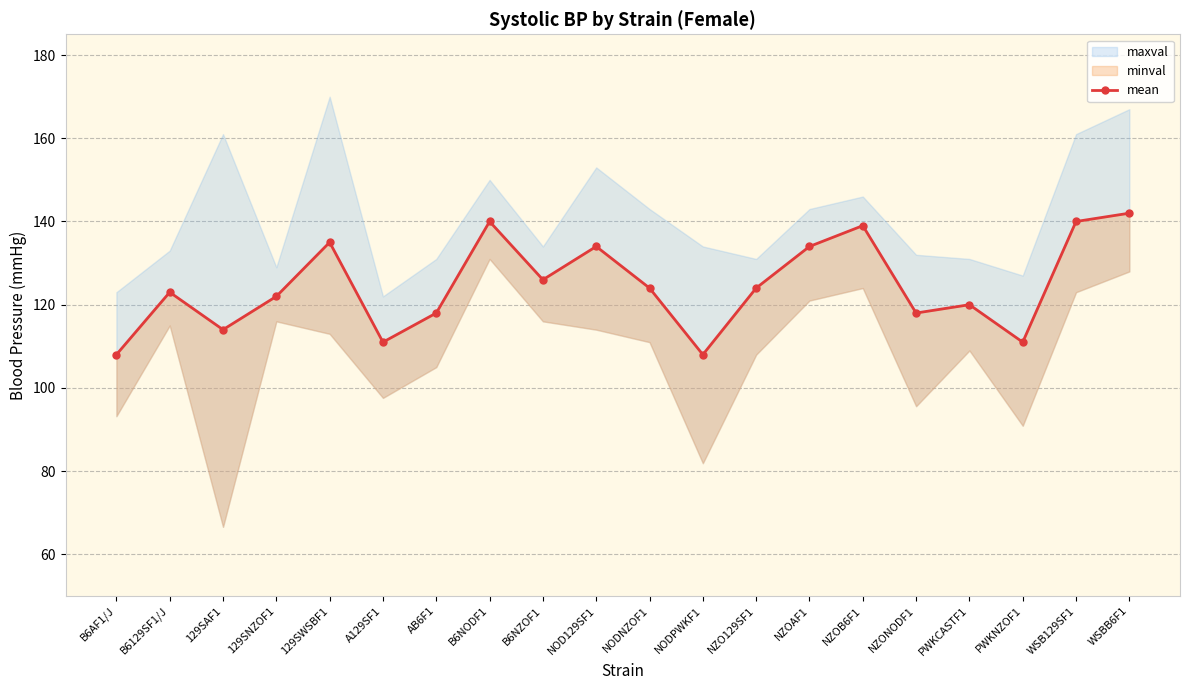

At which category does the chart reach its peak across all series?

WSBB6F1